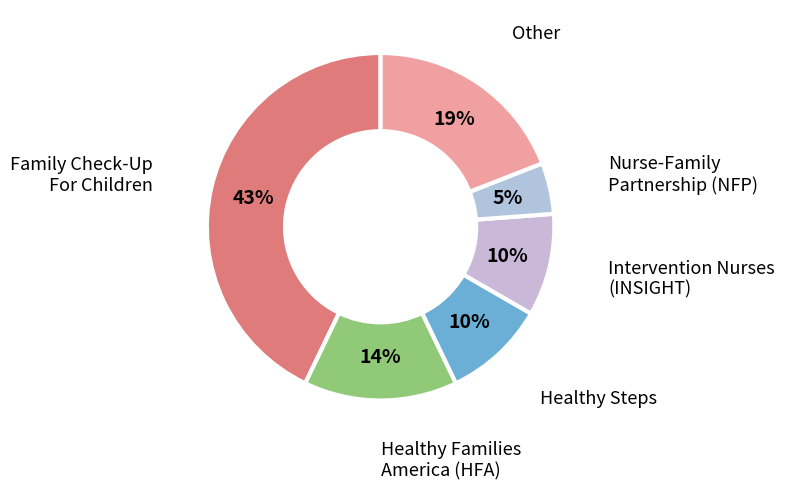

Does Other account for over 50% of the chart?

No